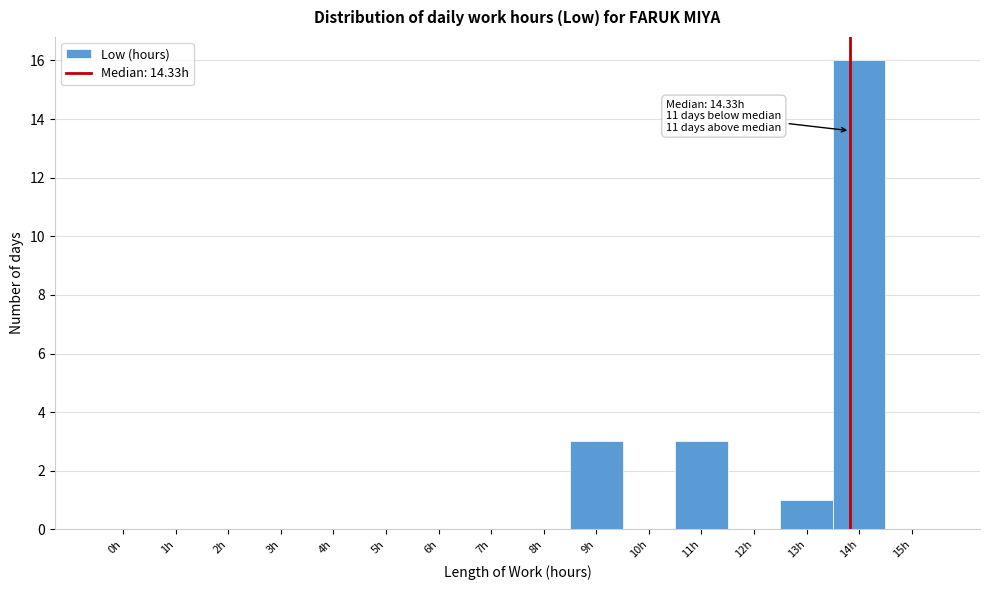

Reading left to right, list all the values displayed in this chart.

0h=0	1h=0	2h=0	3h=0	4h=0	5h=0	6h=0	7h=0	8h=0	9h=3	10h=0	11h=3	12h=0	13h=1	14h=16	15h=0